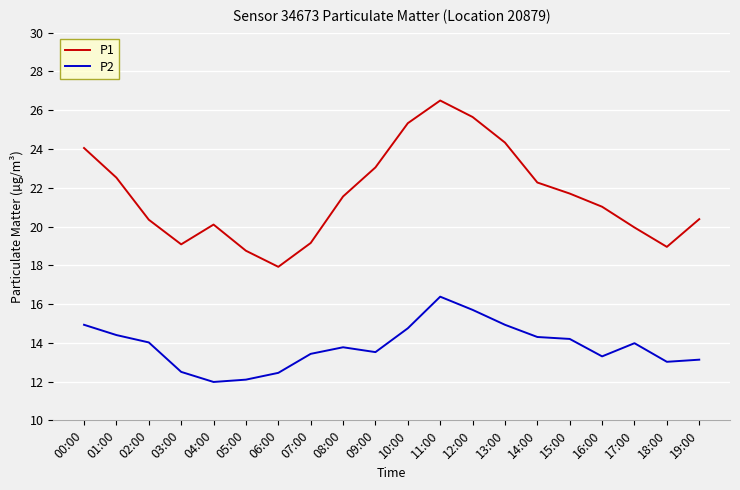

At which label does P1 first exceed 21?

00:00